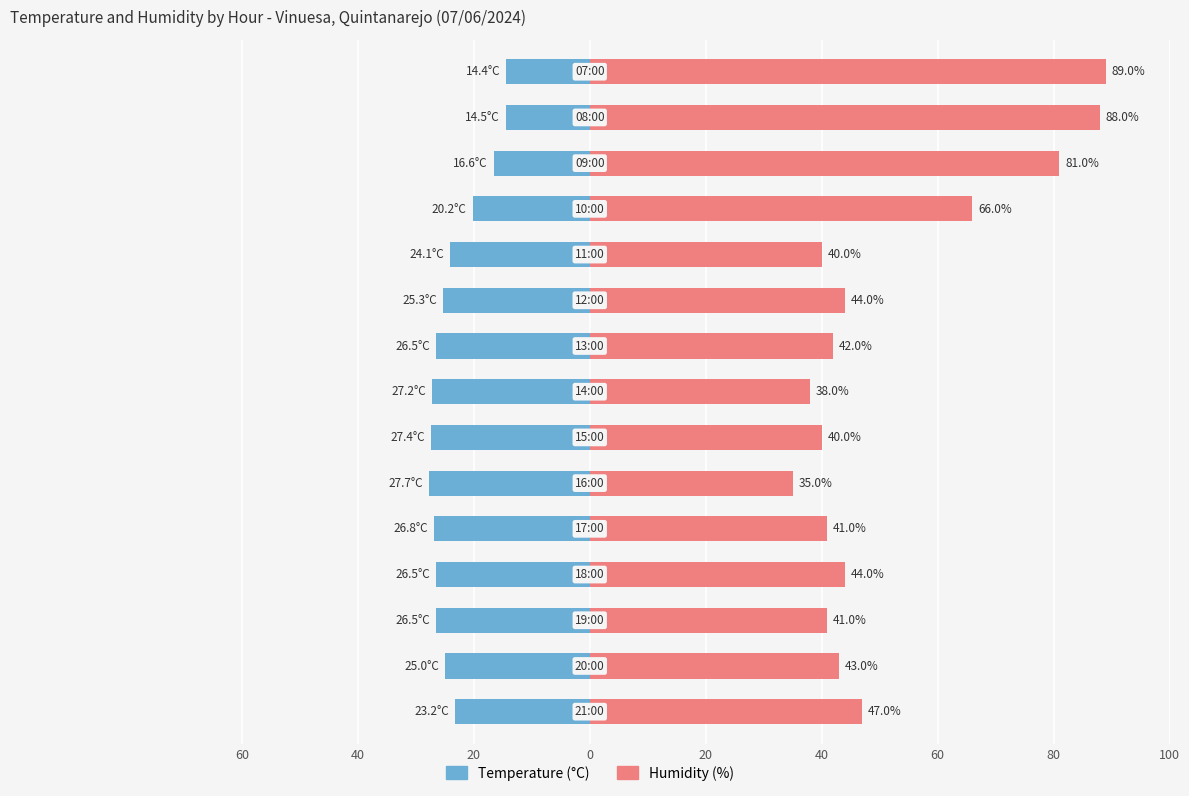

True or false: Humidity (%) has a value of 29.5 at 14.

False